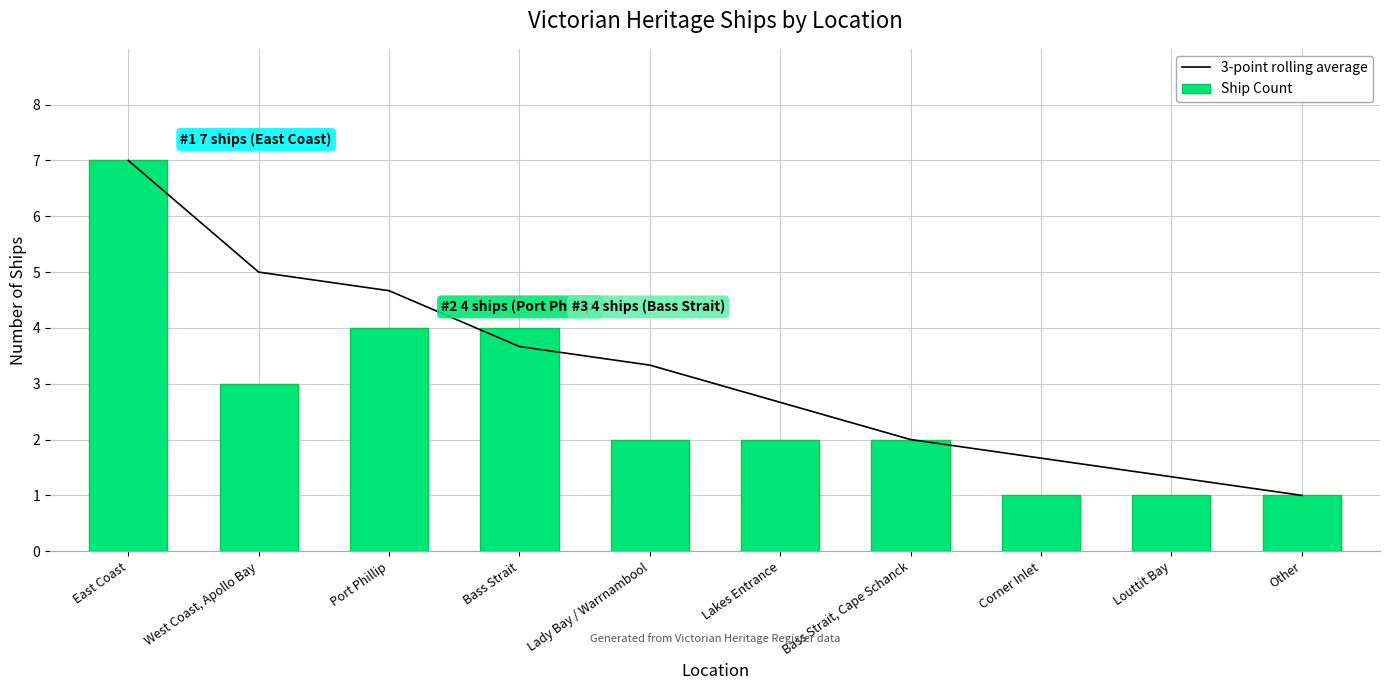

The value of Ship Count at Bass Strait is 2.5. True or false?

False